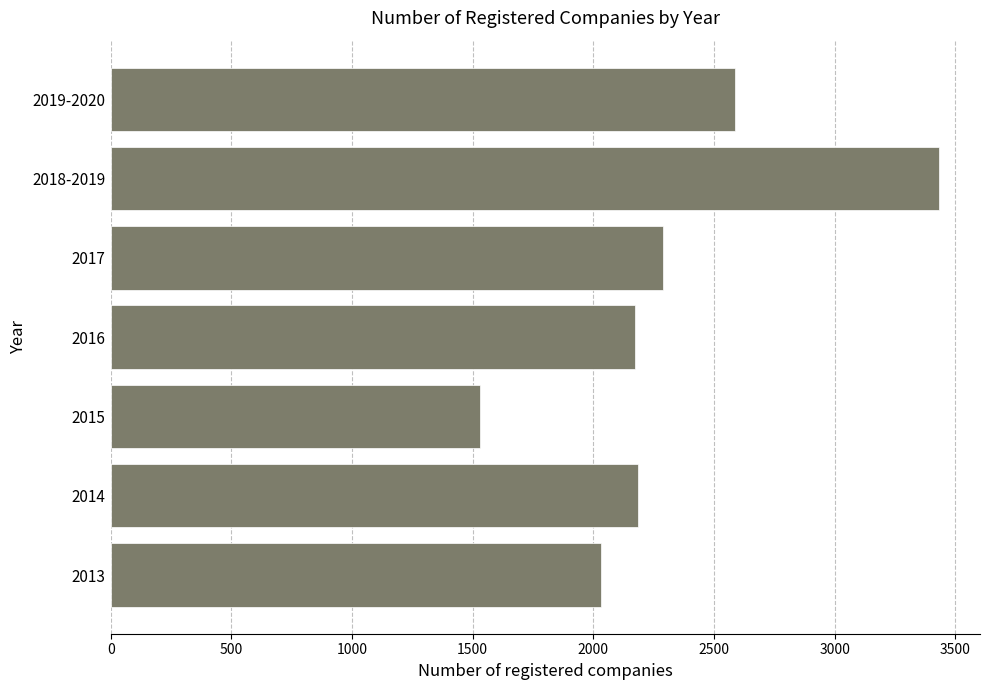

Are the bars grouped side by side (vs. stacked)?

No